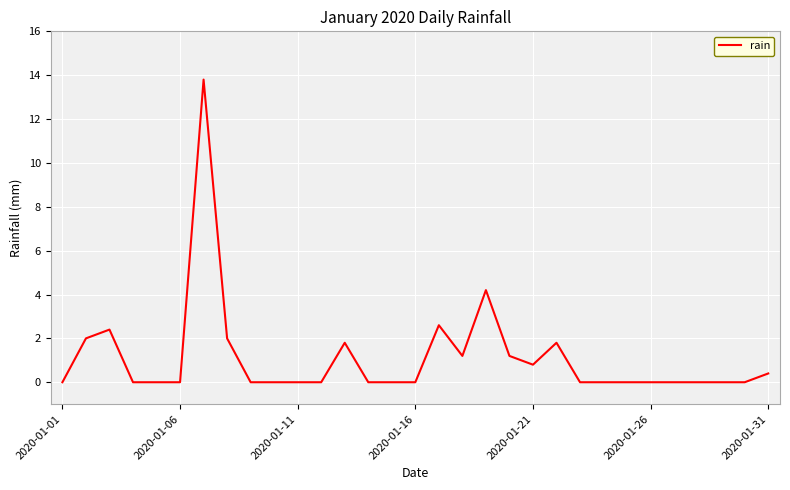

What is the difference between the maximum and minimum values?

13.8